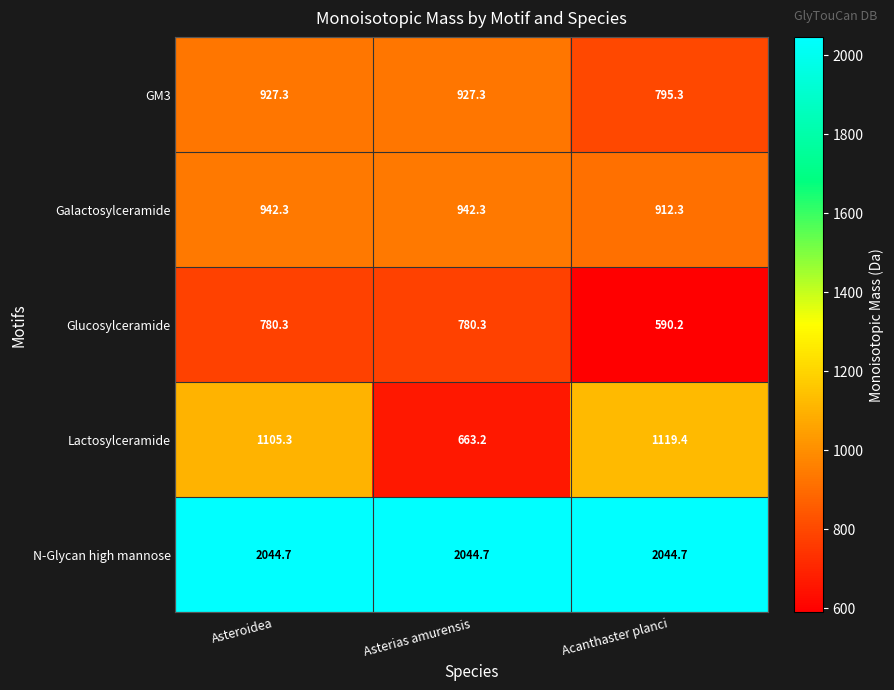

Which series changed the most between Asterias amurensis and Acanthaster planci?

Lactosylceramide